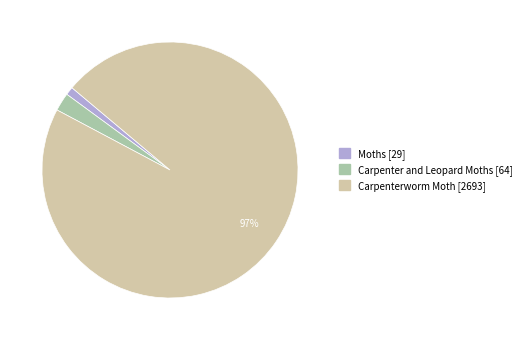

To the nearest percent, what is the average slice percentage?

33%